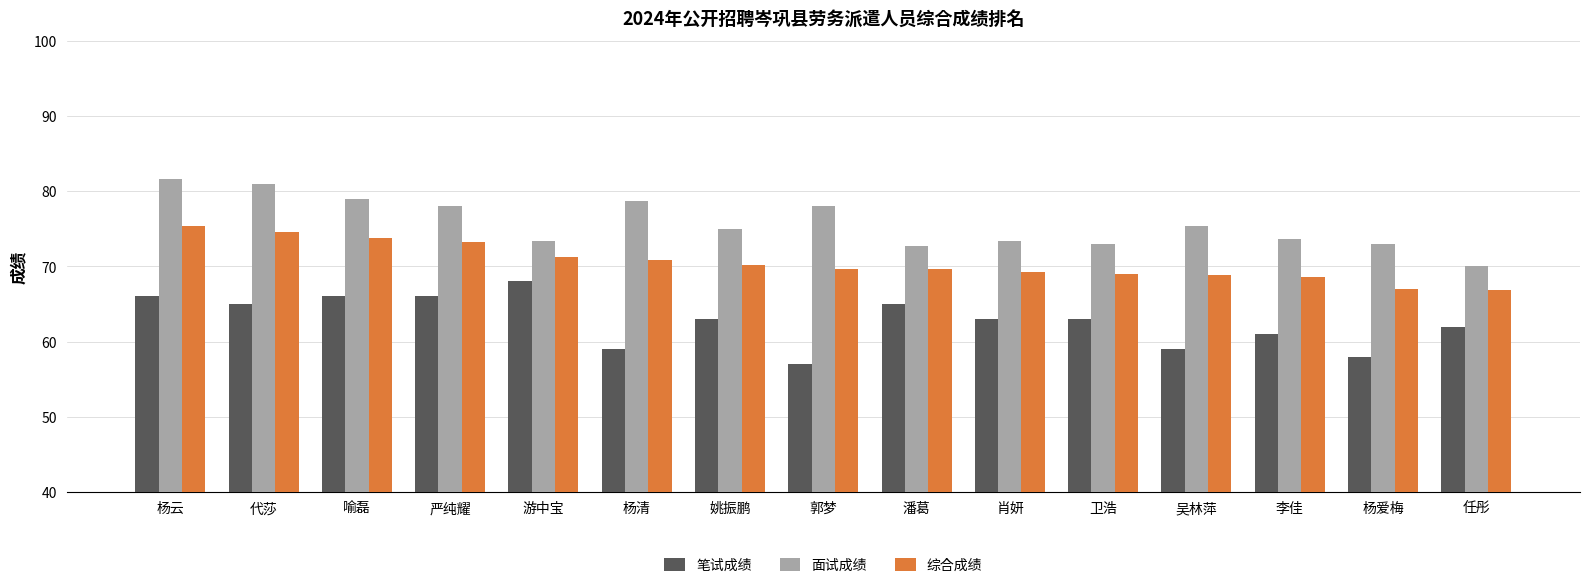

How many series are shown in this chart?

3